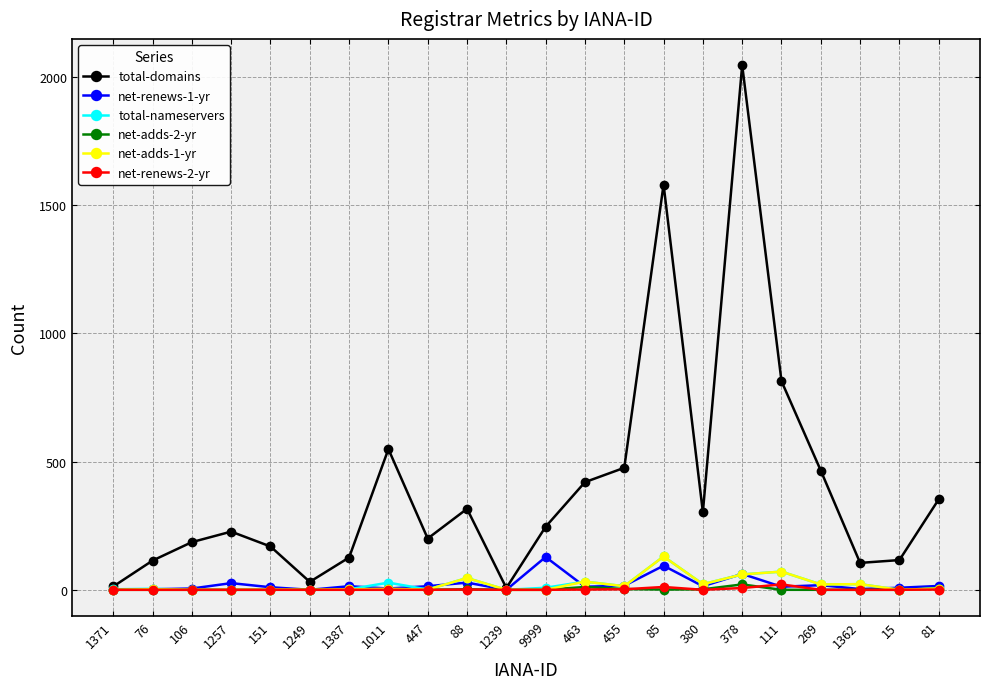

True or false: net-renews-1-yr has more than 0 points higher than both neighbors.

True